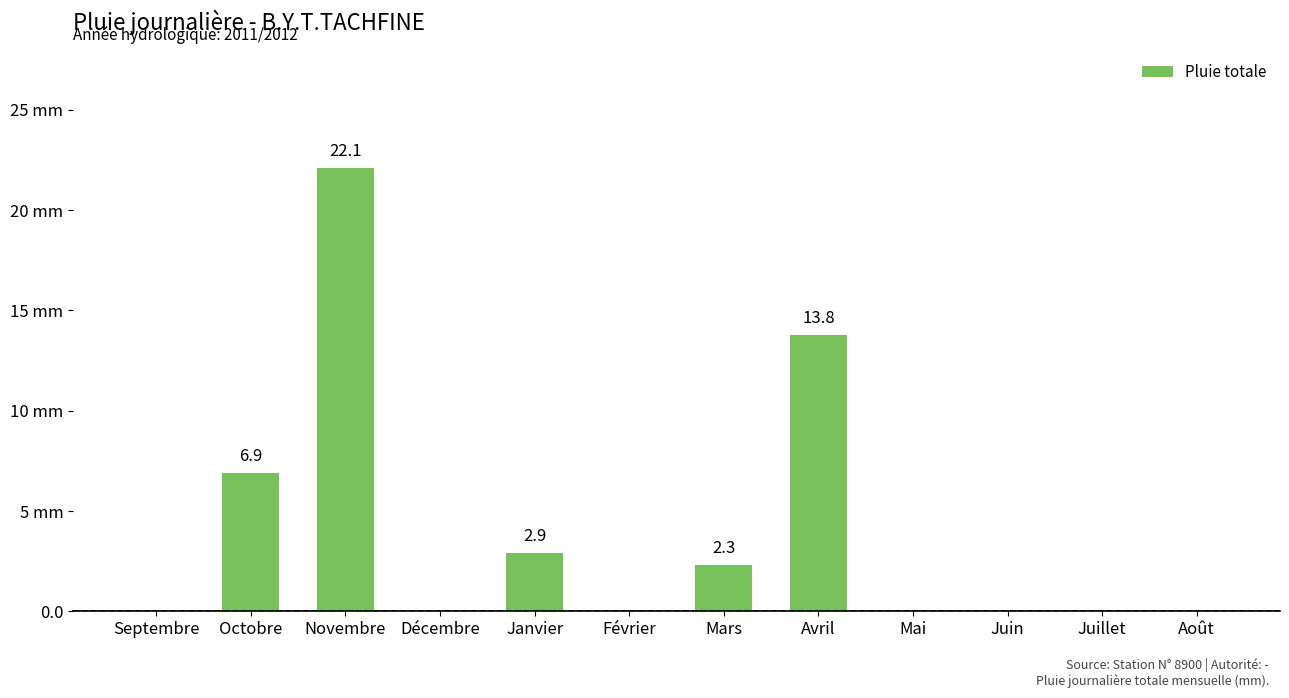

Reading left to right, what are all the values shown in this chart?

0.0	6.9	22.1	0.0	2.9	0.0	2.3	13.8	0.0	0.0	0.0	0.0